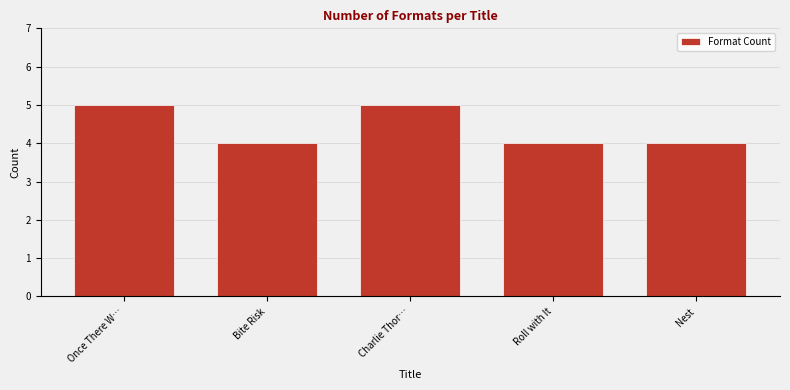

Reading left to right, list all the values displayed in this chart.

5	4	5	4	4